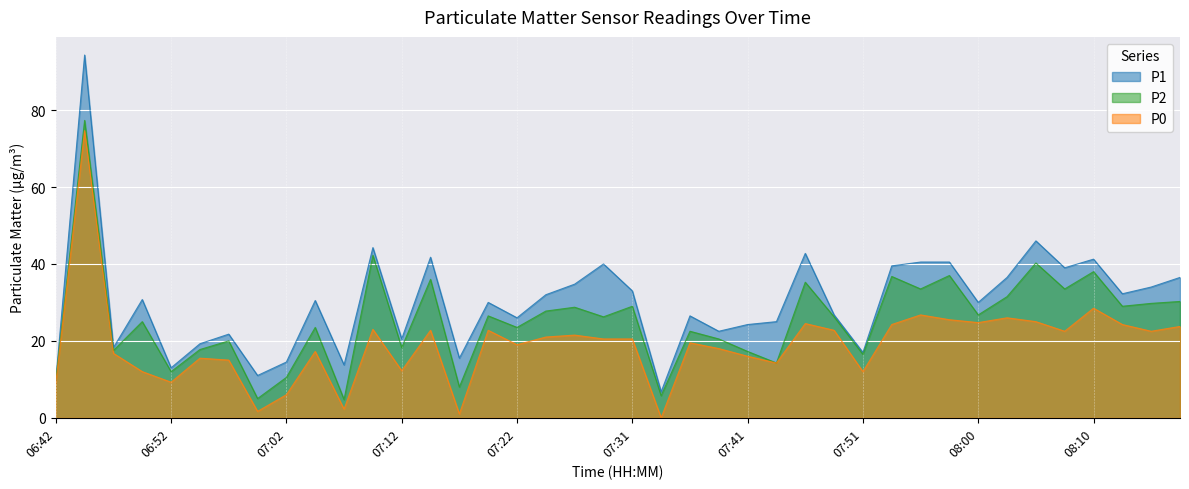

True or false: P0 has a value of 20.5 at 07:31.

True